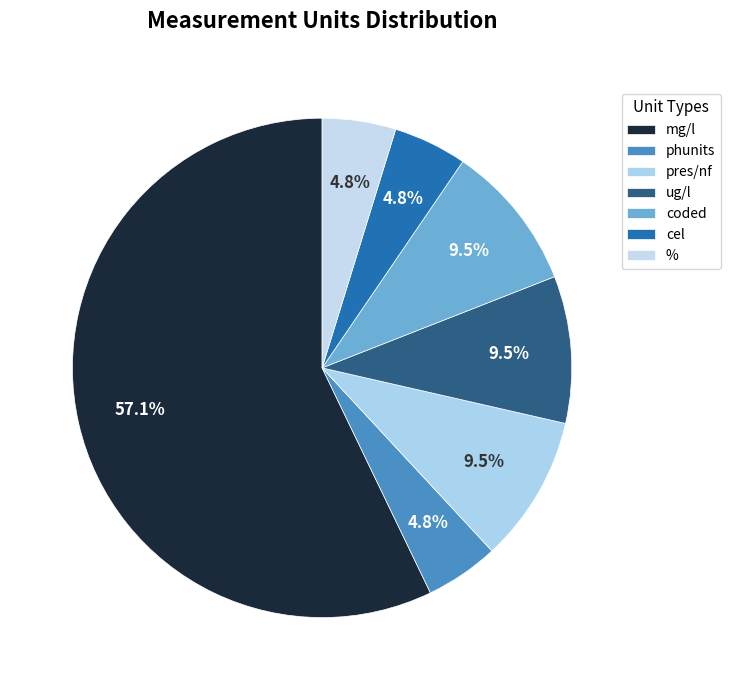

To the nearest percent, what is the difference between the largest and smallest slice percentages?

52%